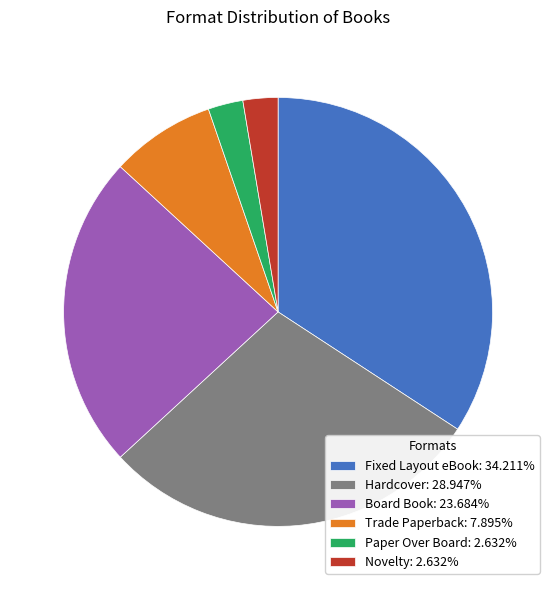

How many segments does this pie chart have?

6